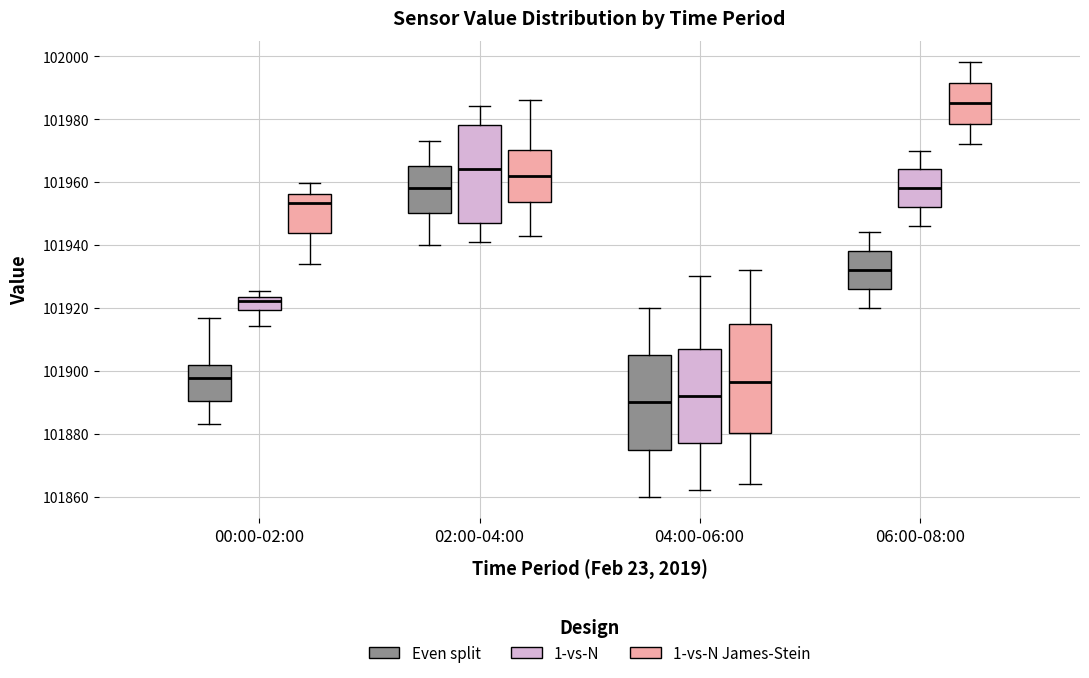

Which box has the lowest median line?

04:00-06:00 (Even split)